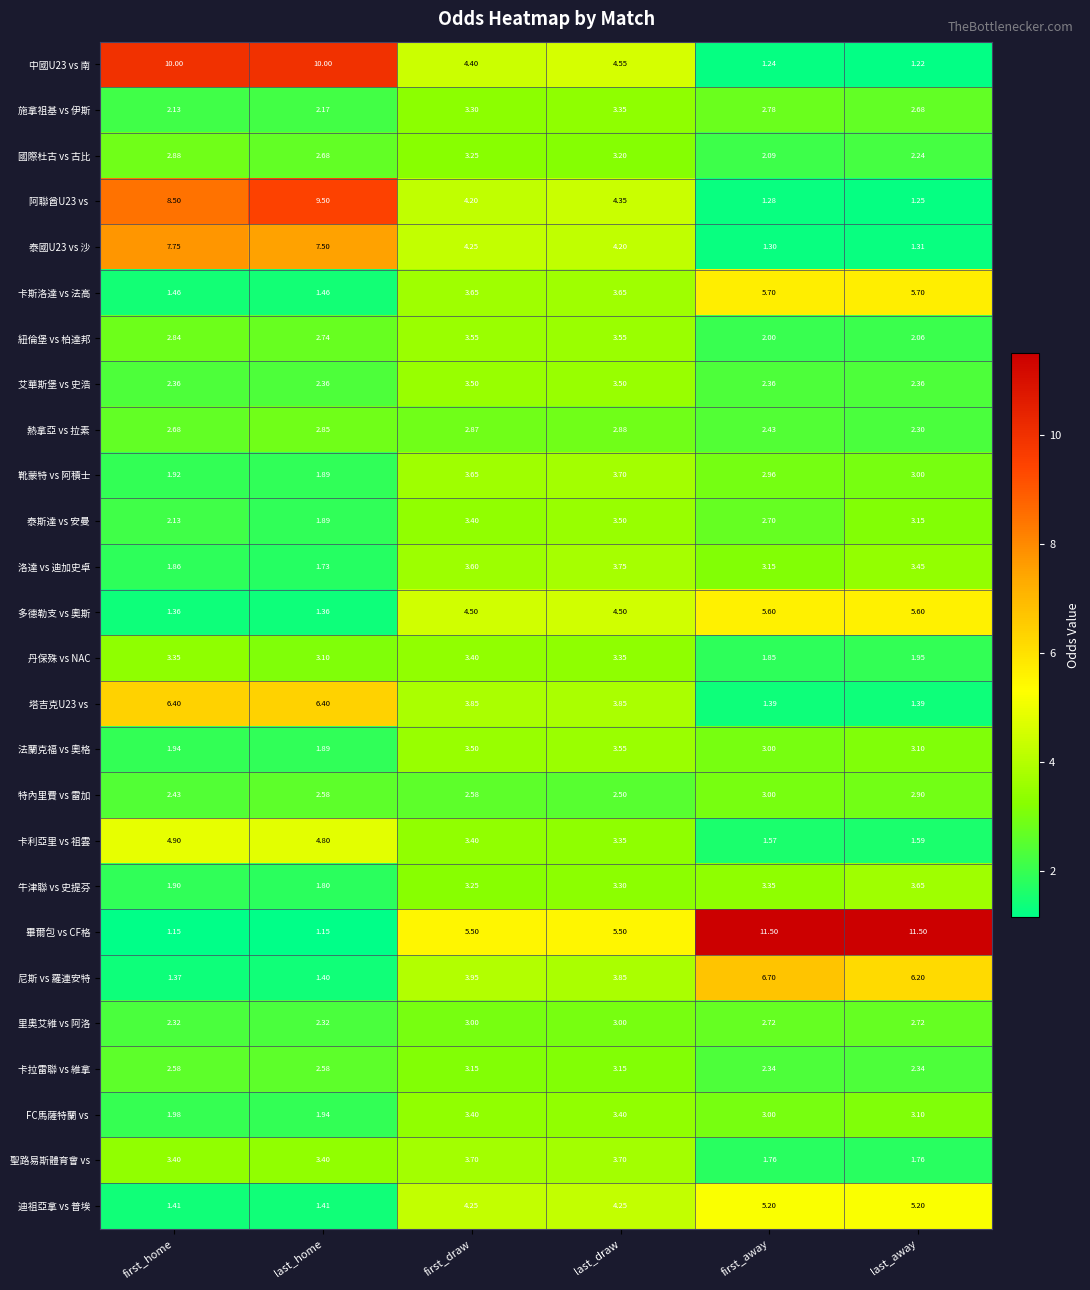

What is the spread (max minus min) of values at last_draw?

3.0